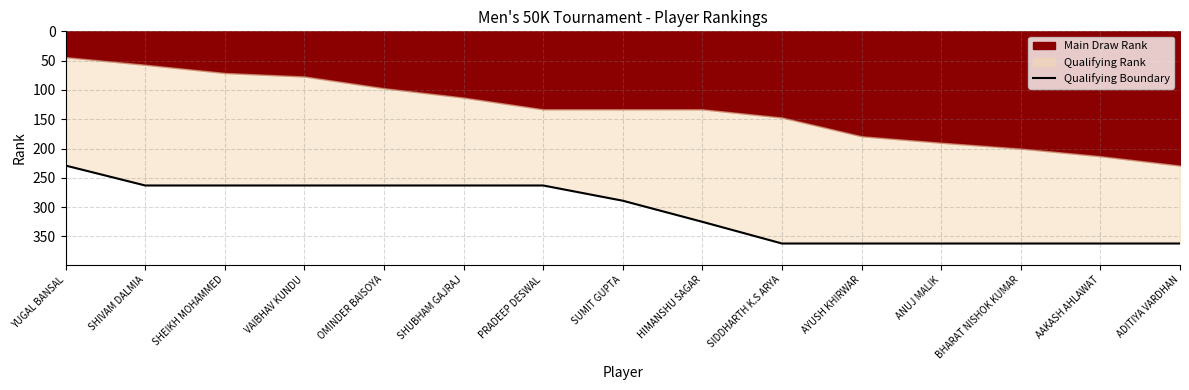

List the labels in order of value, smallest first.

YUGAL BANSAL, SHIVAM DALMIA, SHEIKH MOHAMMED, VAIBHAV KUNDU, OMINDER BAISOYA, SHUBHAM GAJRAJ, PRADEEP DESWAL, SUMIT GUPTA, HIMANSHU SAGAR, SIDDHARTH K.S ARYA, AYUSH KHIRWAR, ANUJ MALIK, BHARAT NISHOK KUMAR, AAKASH AHLAWAT, ADITIYA VARDHAN